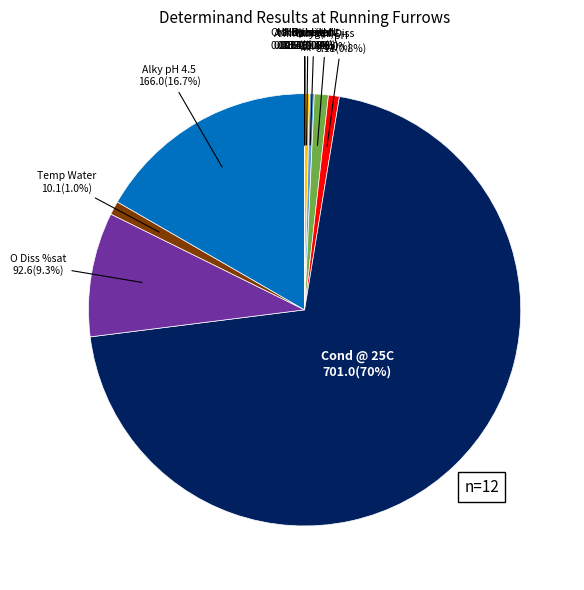

Does any single category account for the majority?

Yes